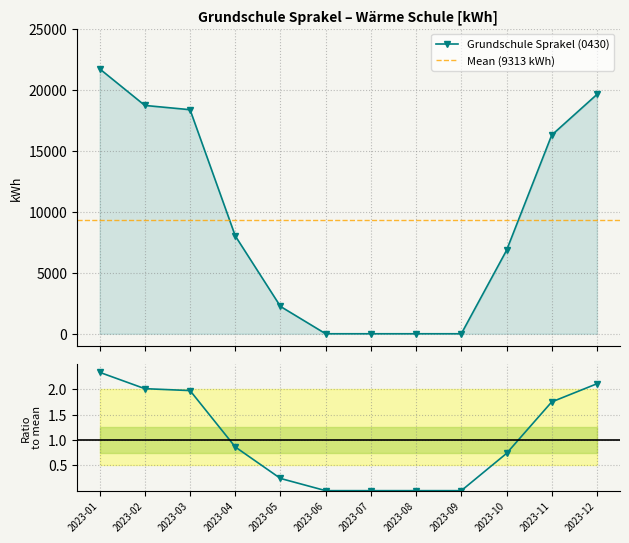

What is the difference between the maximum and minimum values?

21710